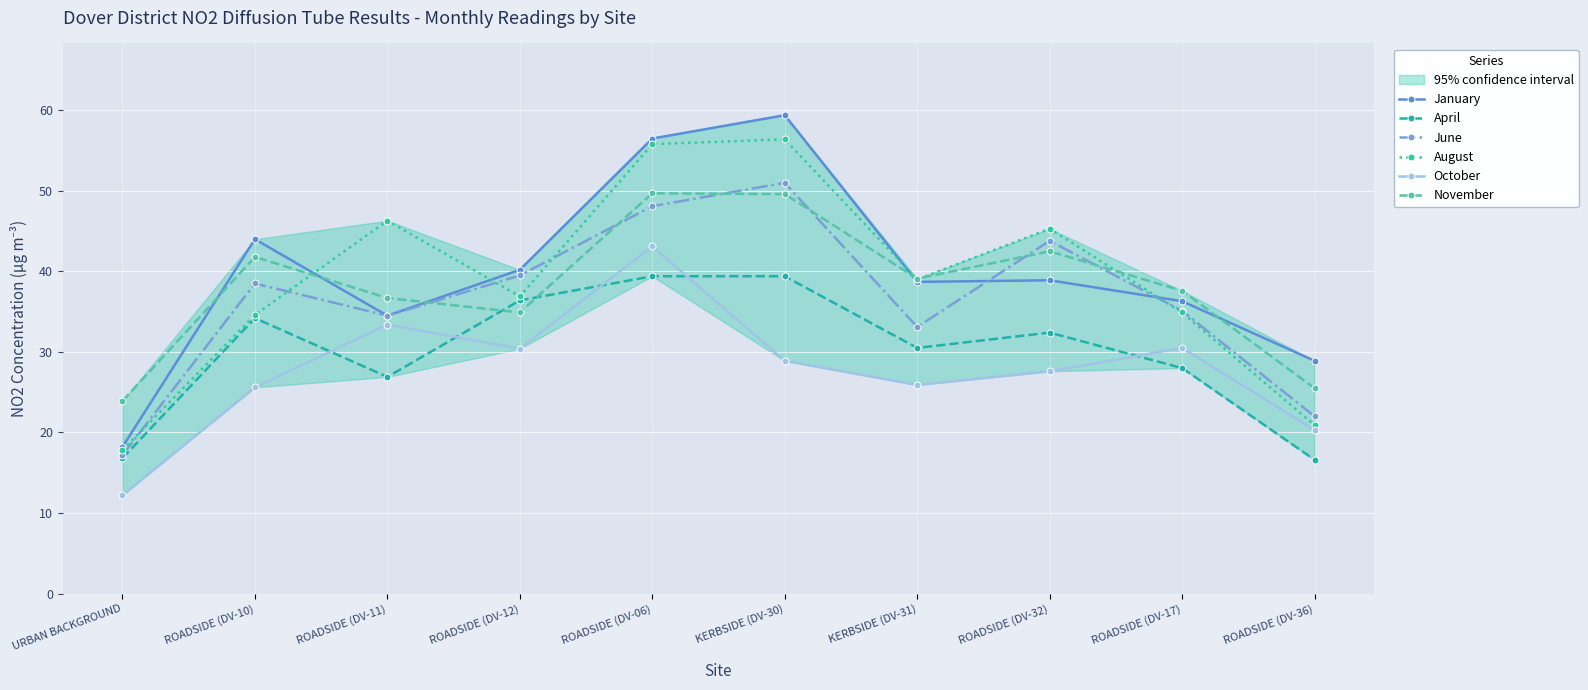

True or false: October and August intersect in this chart.

False